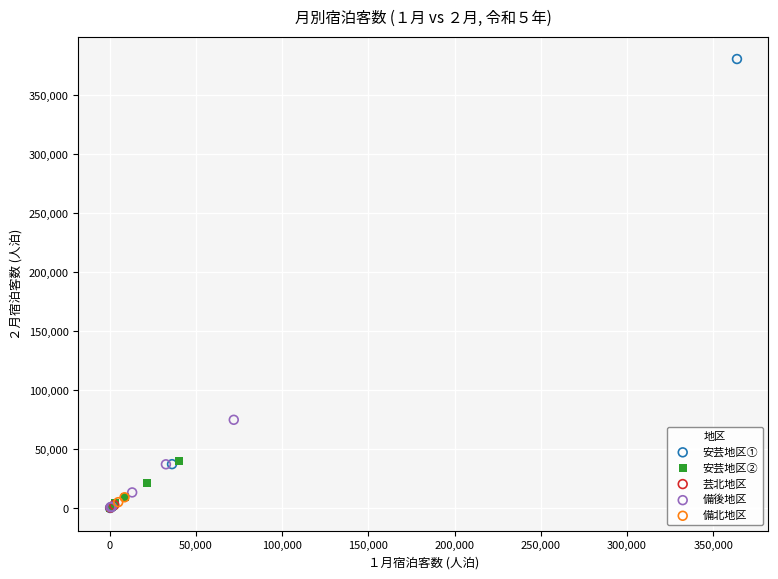

Which series has the largest Y range (max minus min)?

安芸地区①